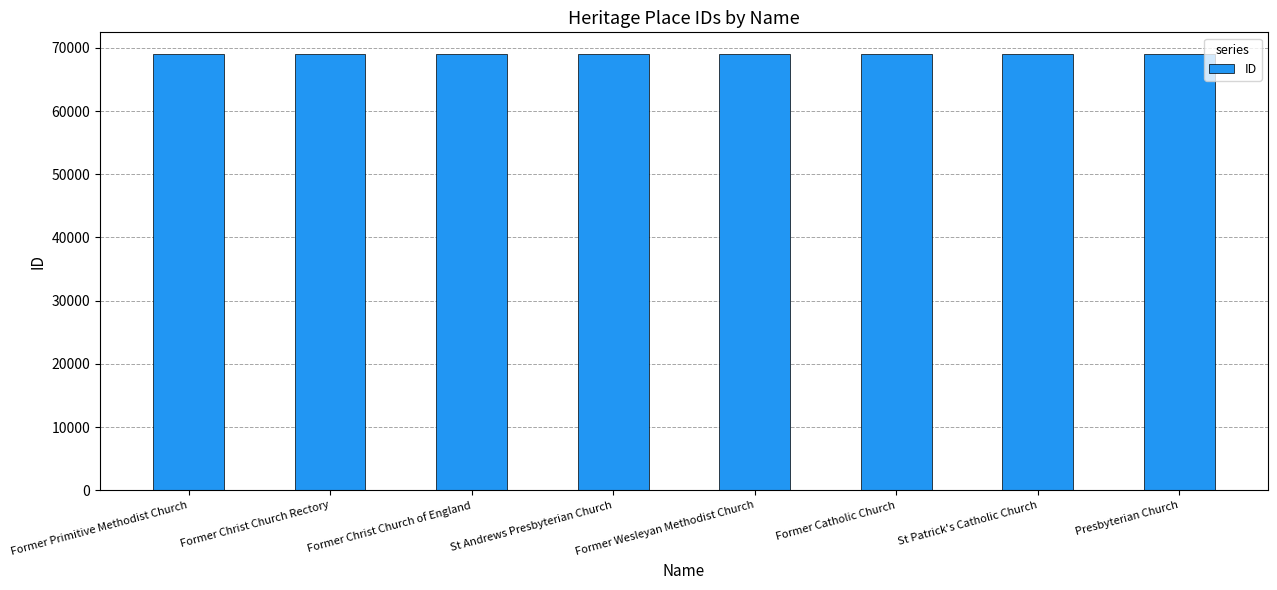

What is the ratio of the value at Former Christ Church of England to the value at Former Catholic Church?

1.0